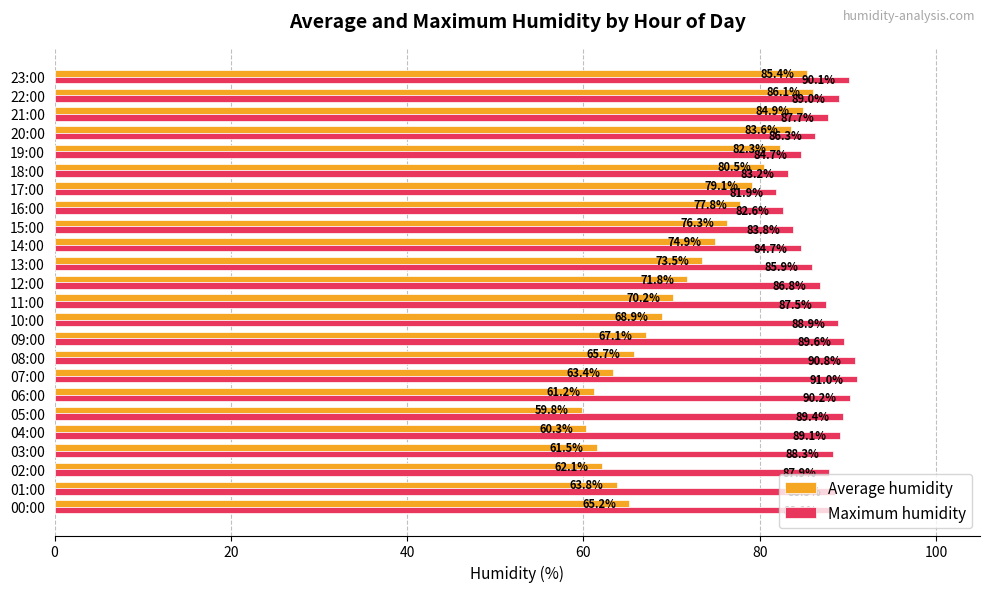

Which series has the largest total across all categories?

Maximum humidity